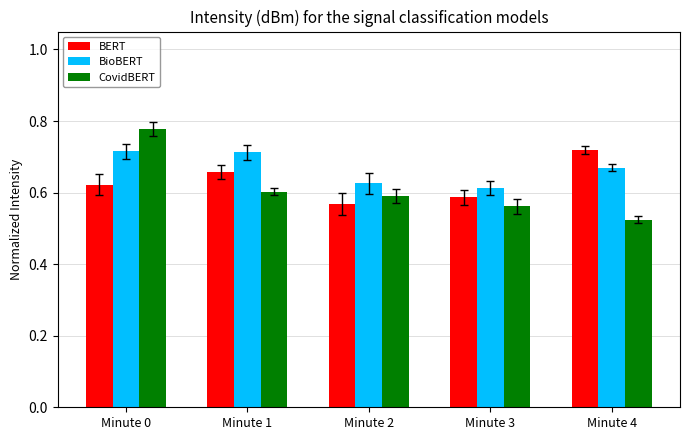

How many bars are there in total?

15